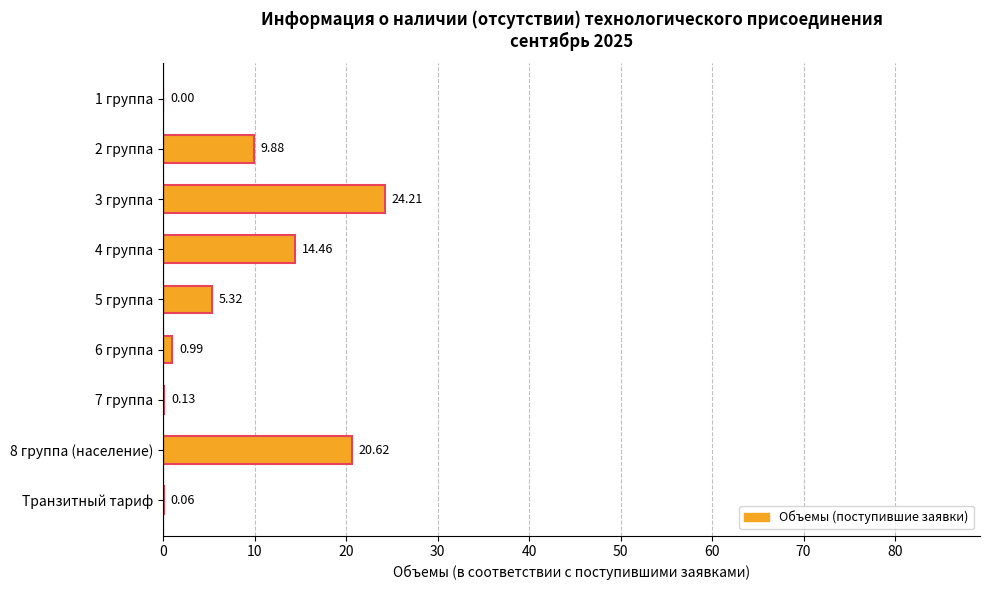

What is the sum of the values at 4 группа and 3 группа?

38.7